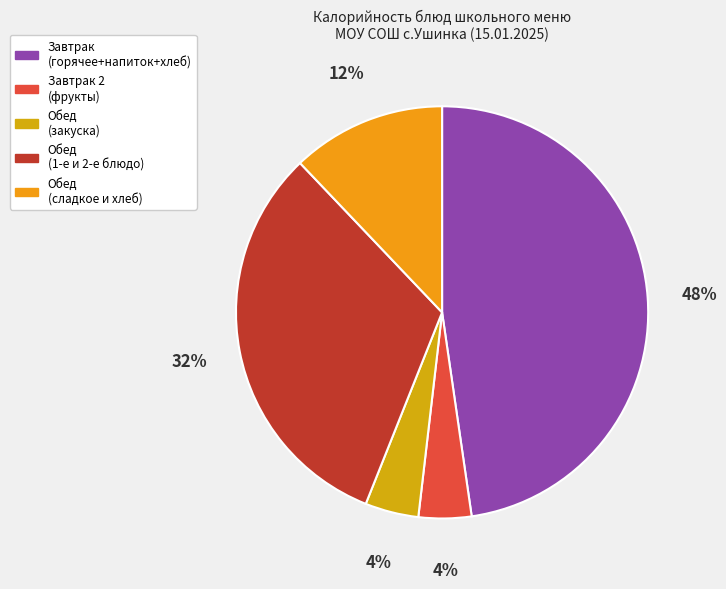

How many segments does this pie chart have?

5